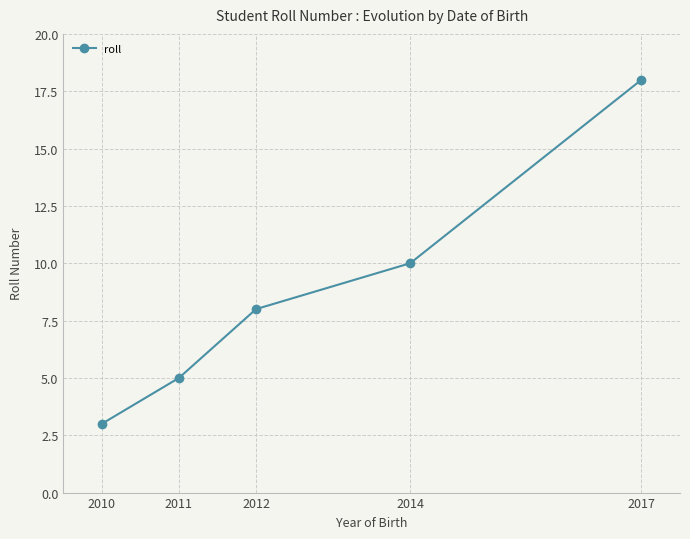

What is the approximate value at 2010?

3